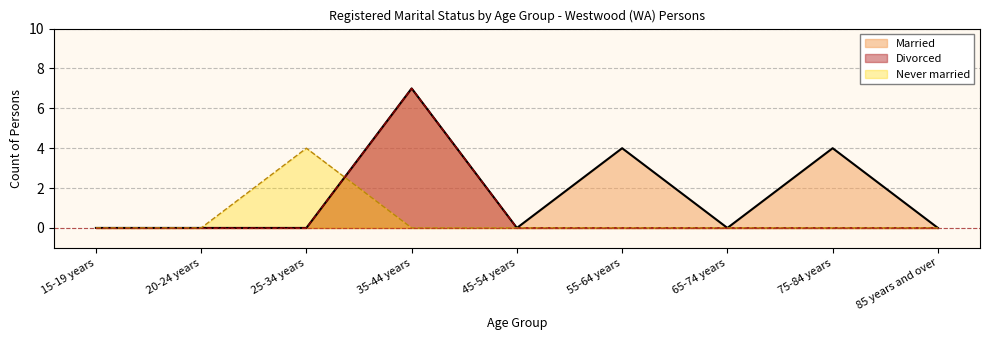

The Married series shows 0 at 25-34 years. True or false?

True